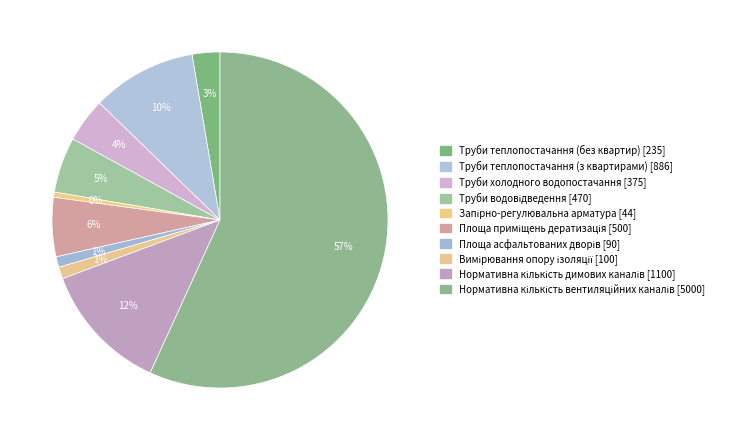

Count the number of slices in the pie.

10